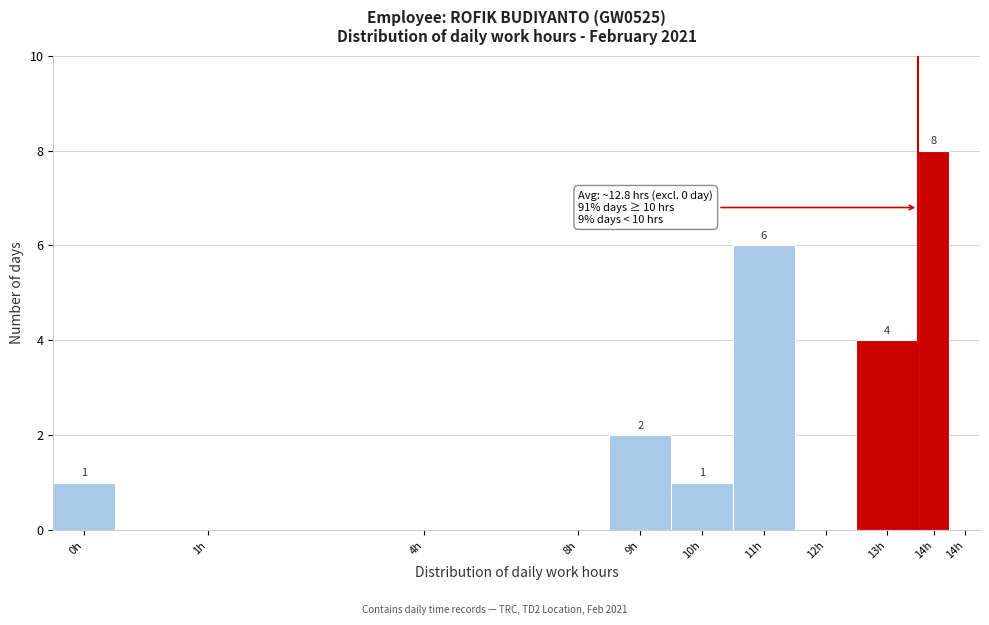

Are the bars horizontal?

No